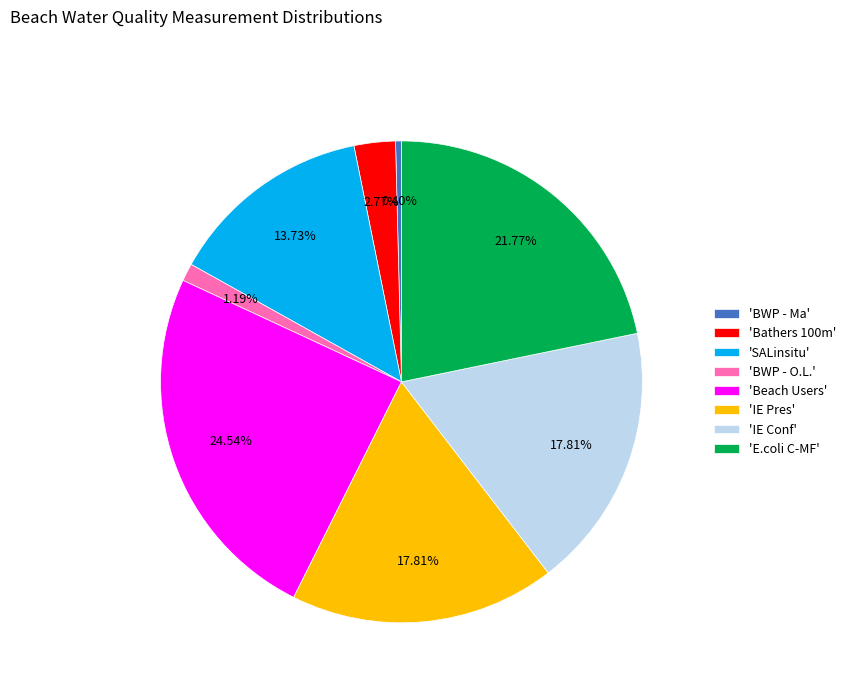

Is there any slice that represents more than half of the pie?

No